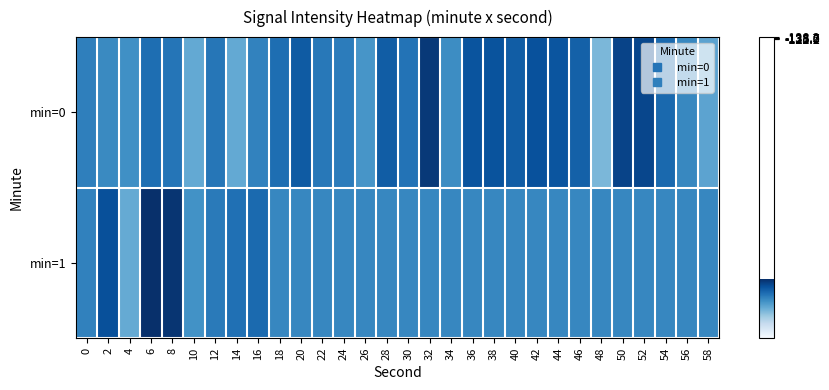

What is the total value across all series at 28?

-259.3